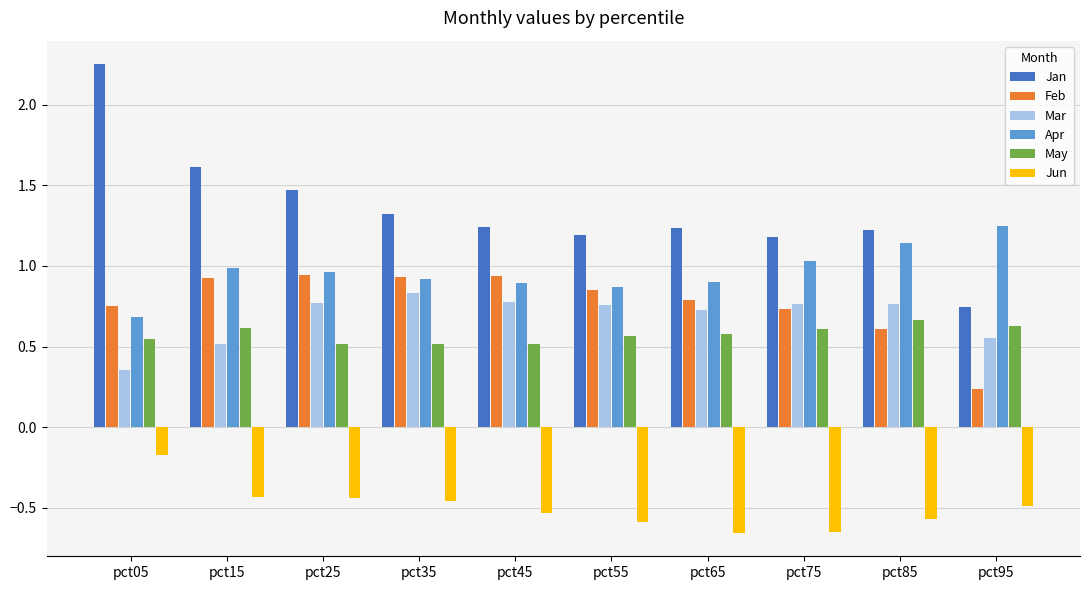

How many series are shown in this chart?

6